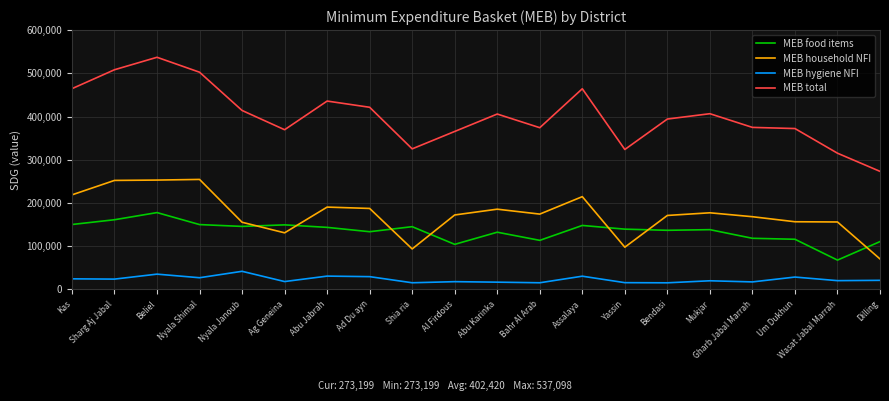

What is the difference between the maximum and second lowest values in the MEB total series?

221884